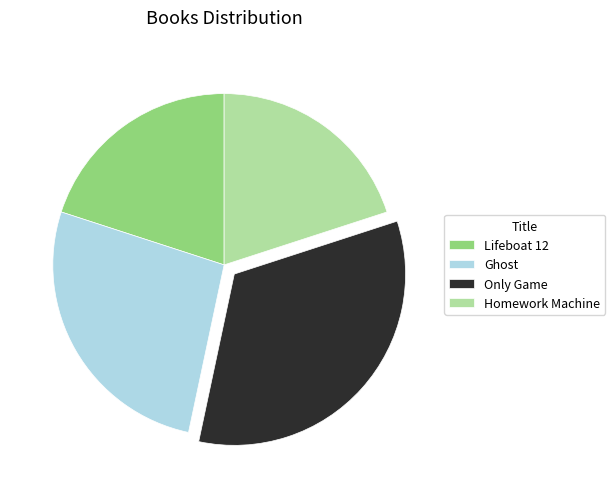

Is the sum of Only Game and Ghost greater than half?

Yes